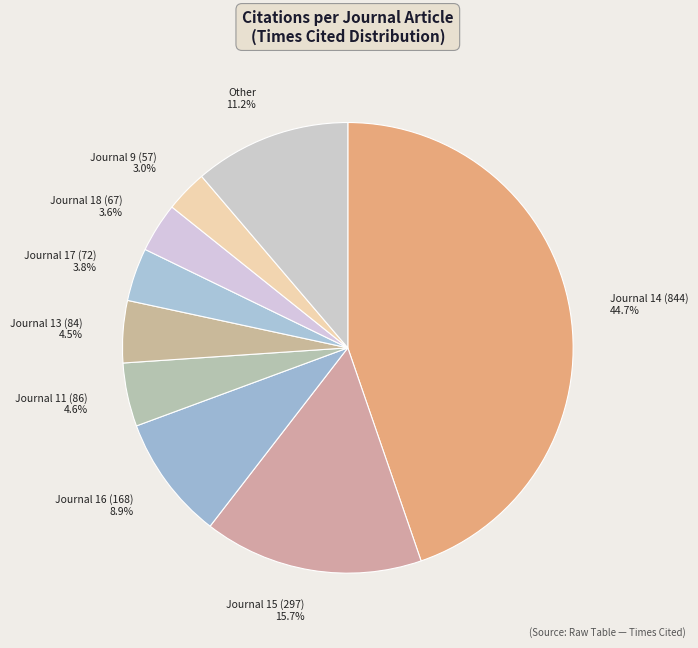

Between Journal 15 (297) 15.7% and Journal 18 (67) 3.6%, which is larger?

Journal 15 (297) 15.7%